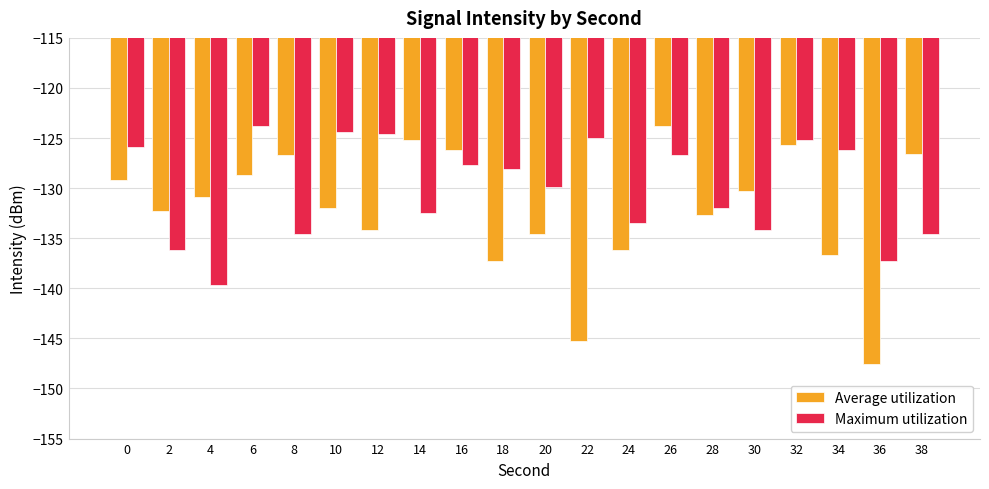

At which label is Average utilization closest to -135?

20